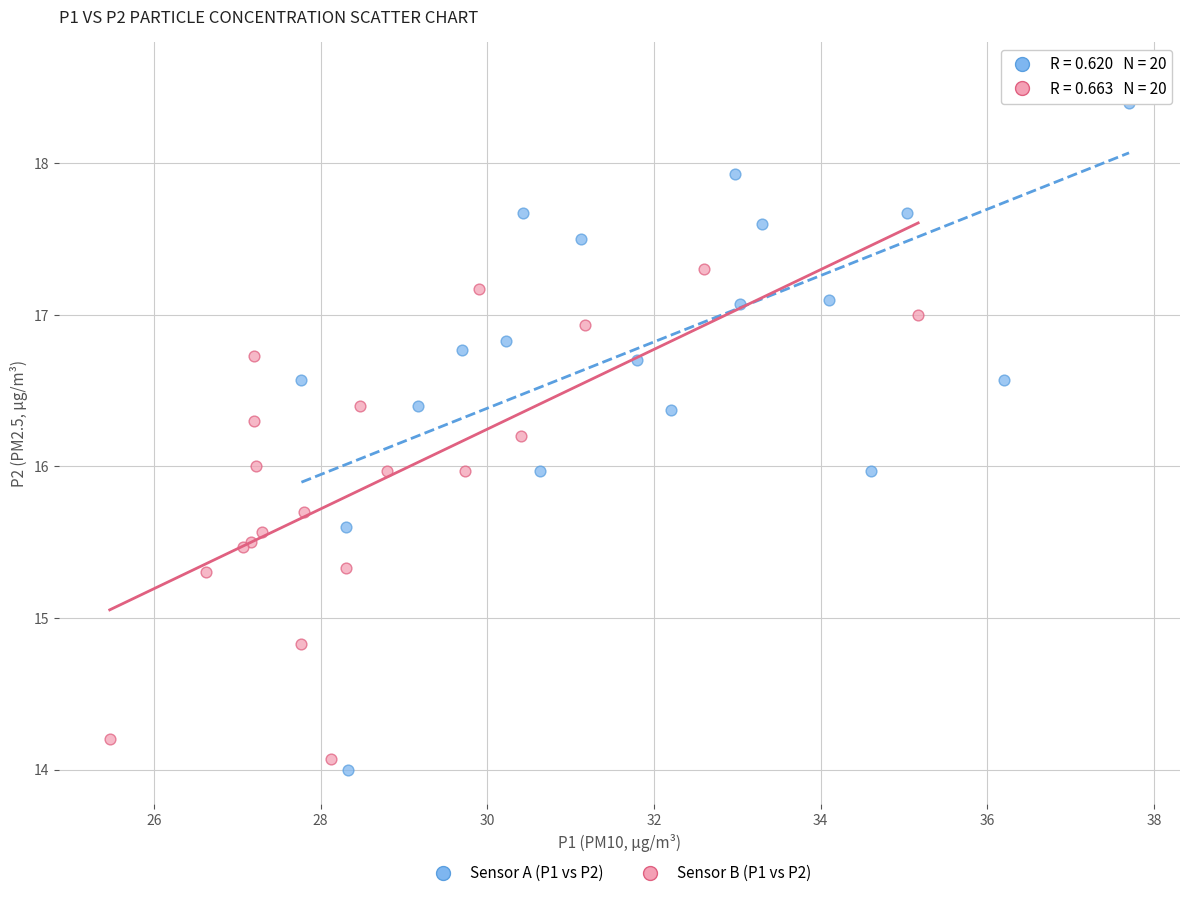

Which series reaches the maximum Y coordinate?

Sensor A (P1 vs P2)